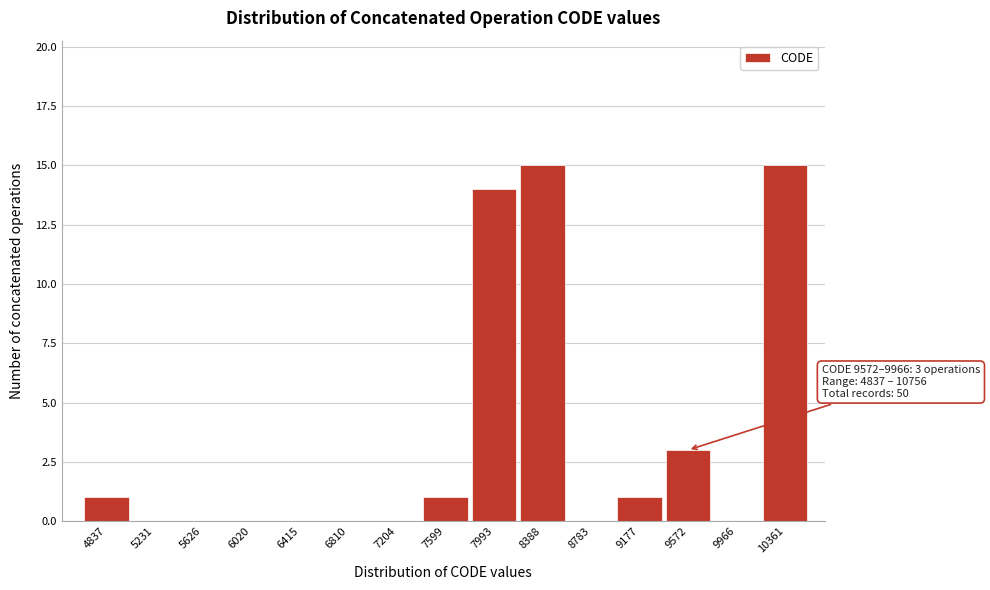

Reading right to left, extract all data points from this chart.

10361=15	9966=0	9572=3	9177=1	8783=0	8388=15	7993=14	7599=1	7204=0	6810=0	6415=0	6020=0	5626=0	5231=0	4837=1